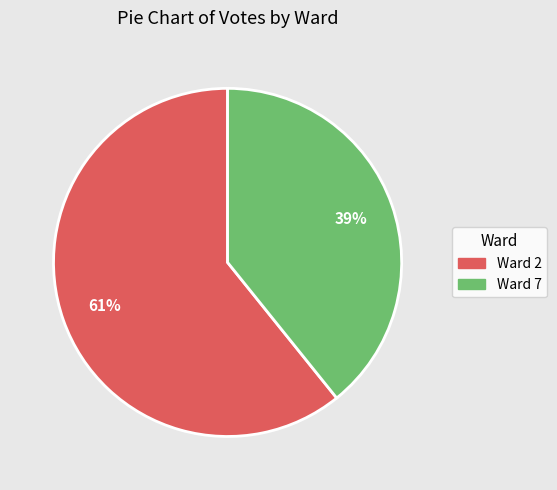

To the nearest percent, what is the difference between the largest and smallest slice percentages?

22%